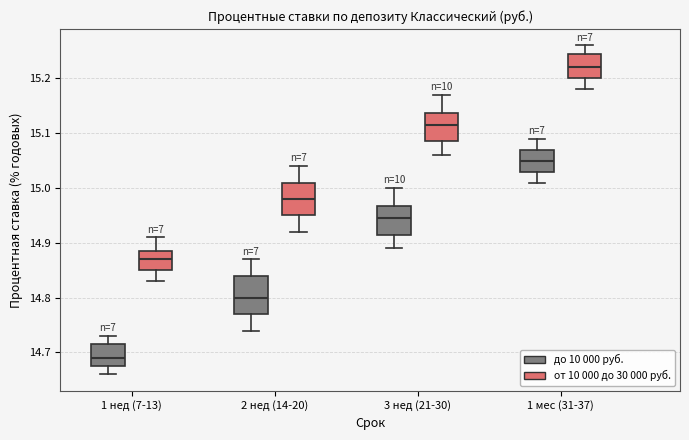

Where is the lower edge of the box for 1 мес (31-37) (до 10 000 руб.) on the y-axis? The values are not printed on the chart, so give them approximately, as read against the axis.

15.03